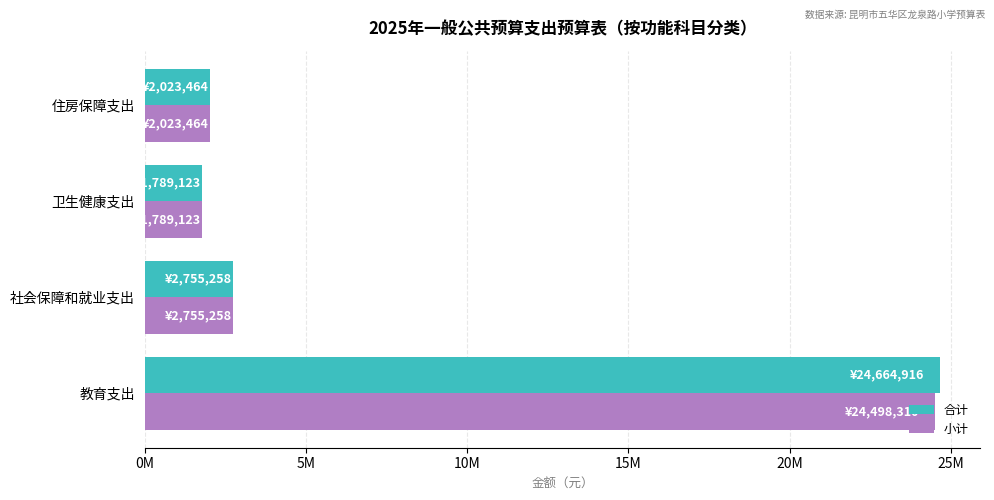

Rank the series by their maximum value, from highest to lowest.

合计, 小计